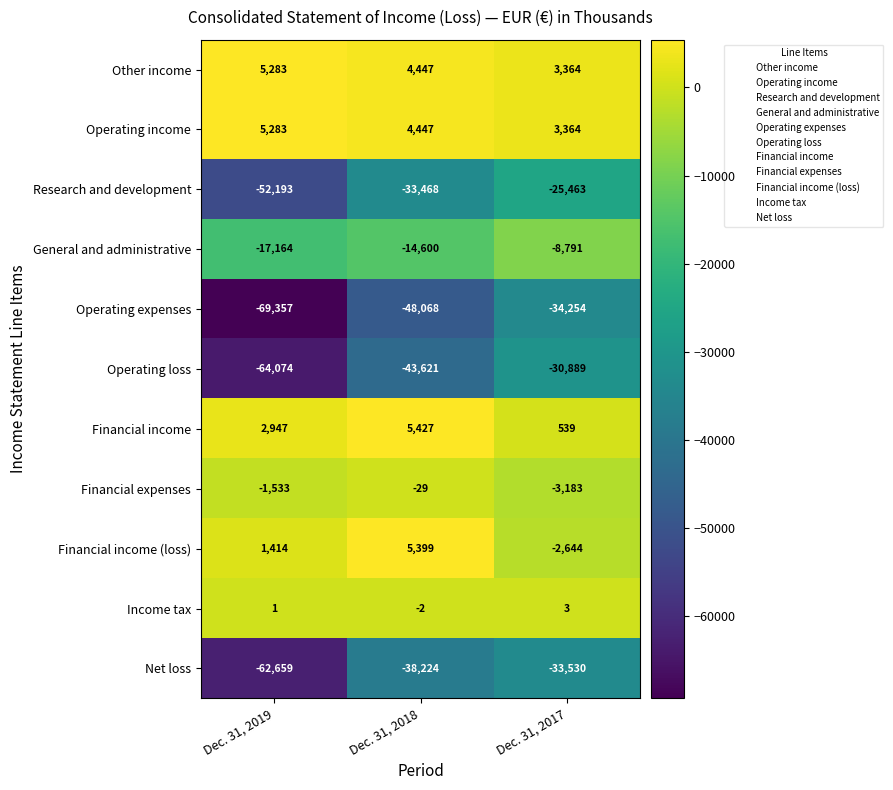

How many data points in Financial income are less than 2947?

1